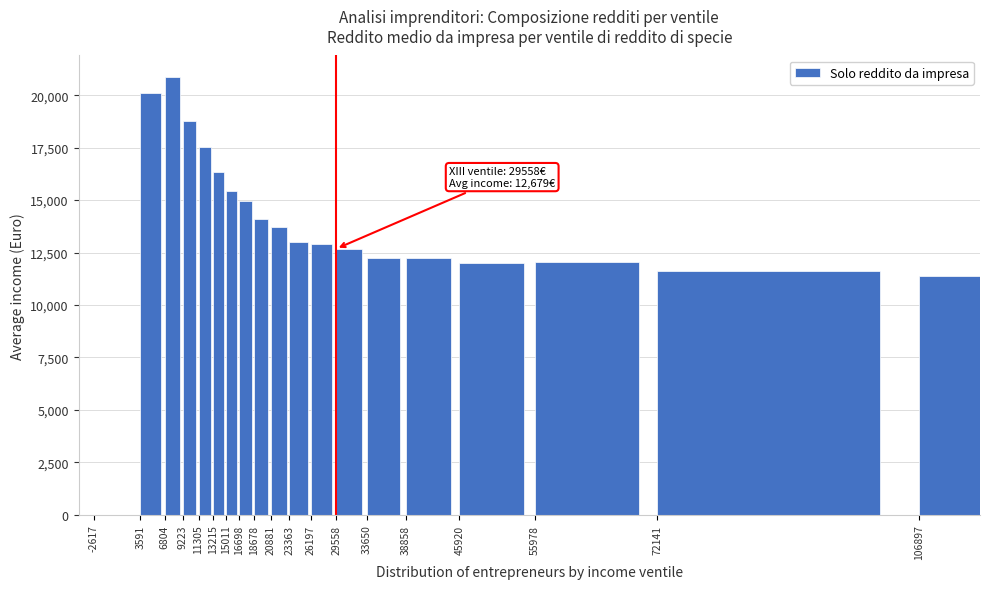

What is the ratio of the value at 55978 to the value at 26197?

0.9